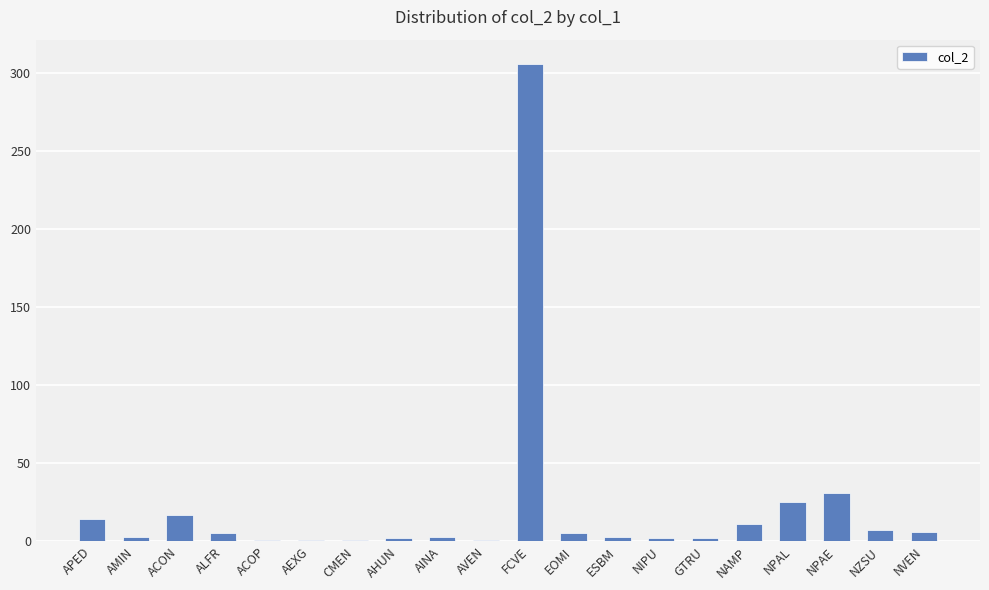

What is the average value?

22